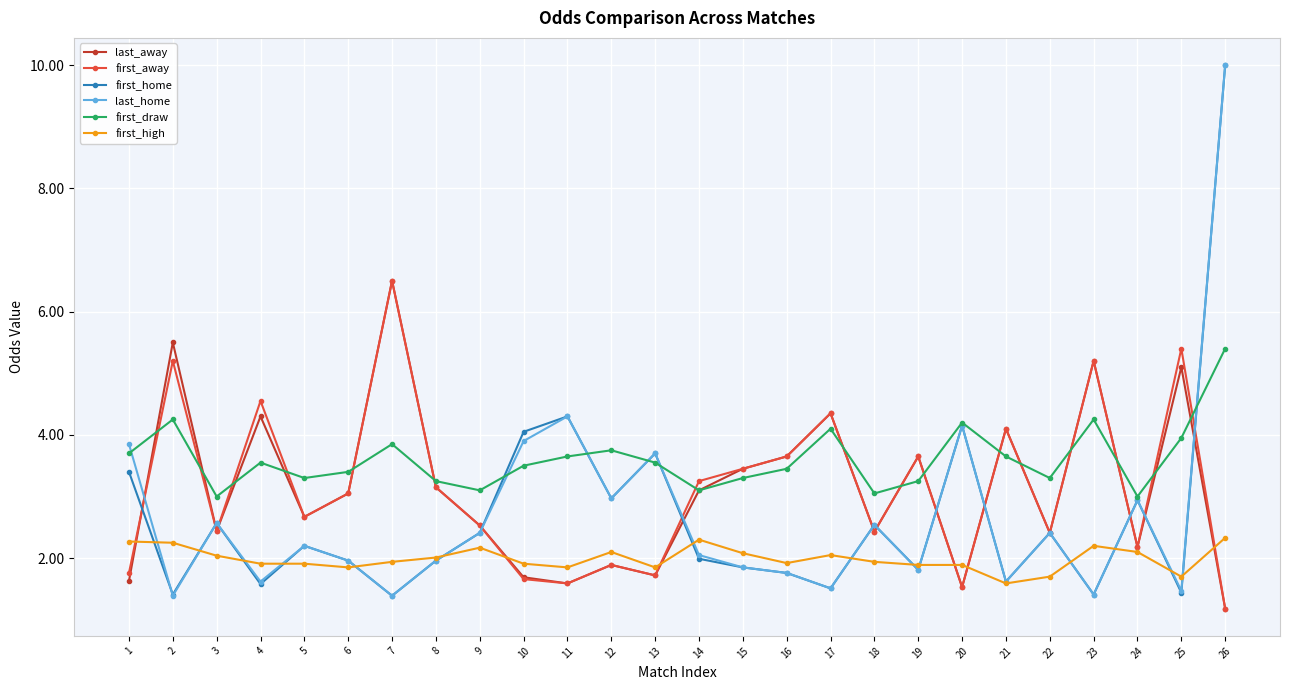

What is the sum of the first_high values at 13 and 21?

3.4